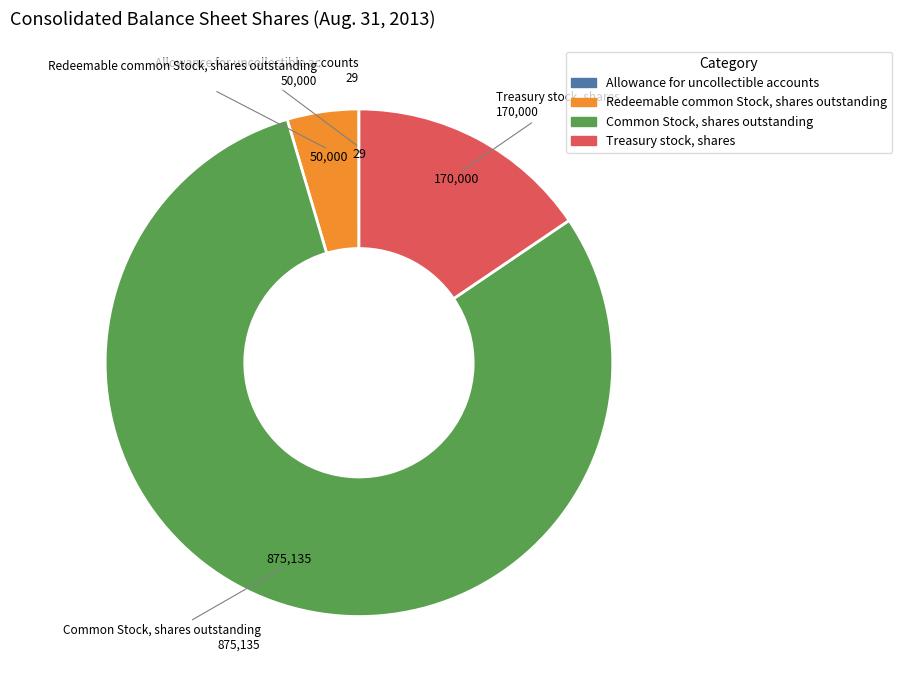

Is it true that Treasury stock, shares is 16% of the pie?

True